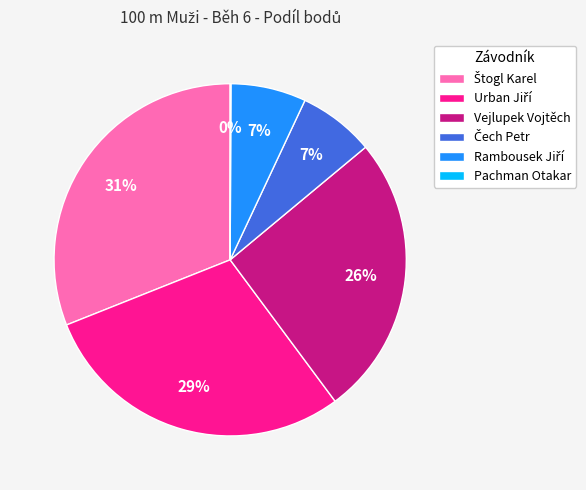

To the nearest percent, what is the difference between the largest and smallest slice percentages?

31%